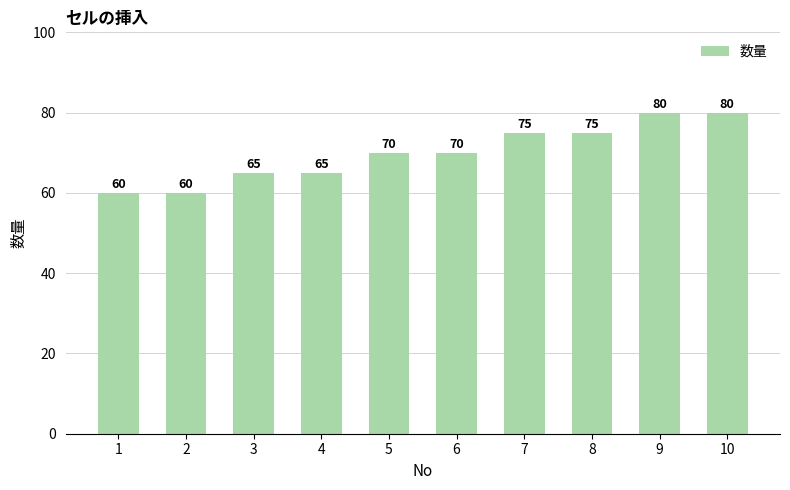

Reading left to right, extract all data points from this chart.

60	60	65	65	70	70	75	75	80	80